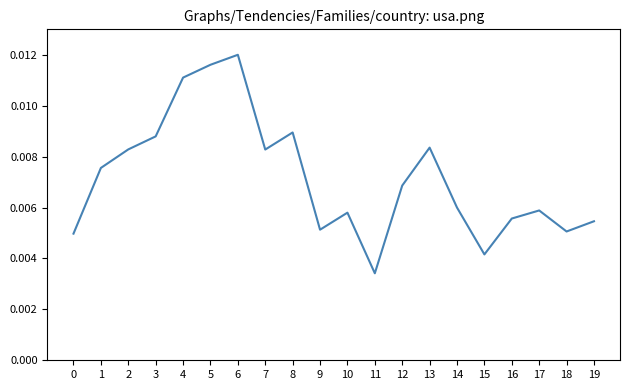

How many interior local peaks (higher than both neighbors) does the data have?

5